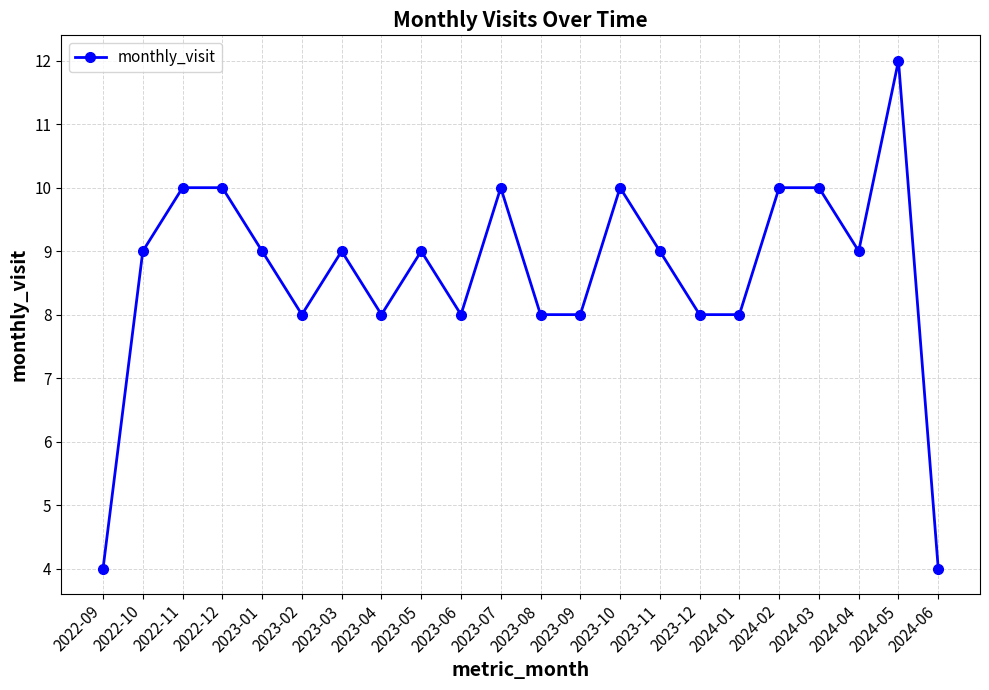

How many series are shown in this chart?

1